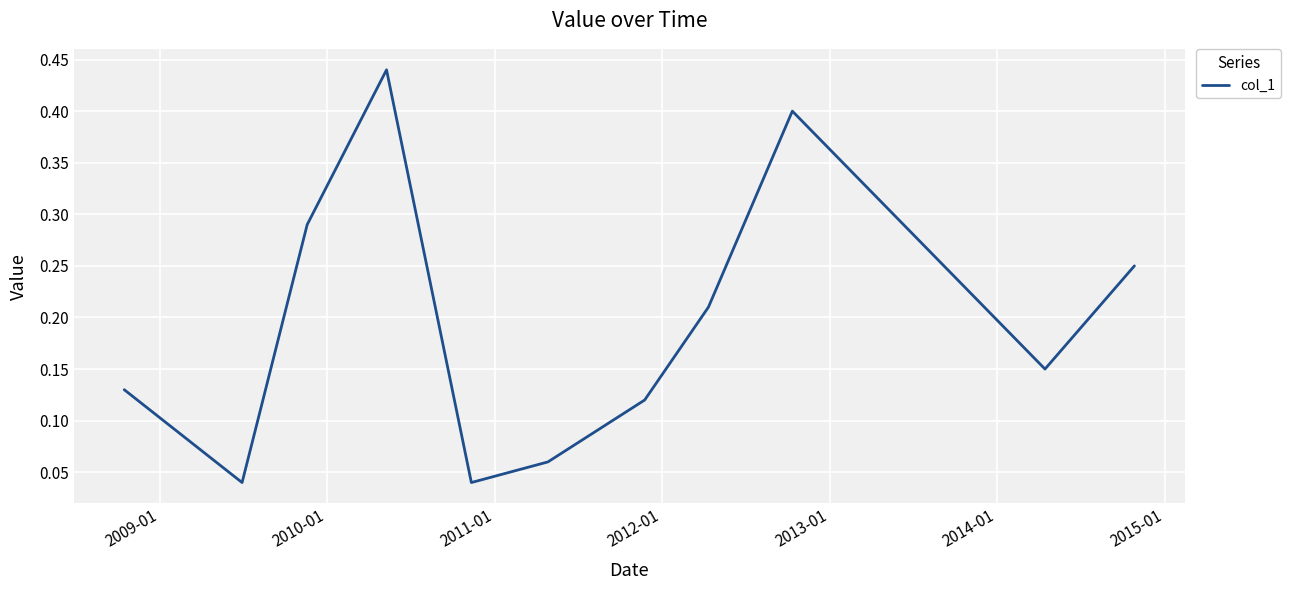

What is the value of the 1st point from the left?

0.1